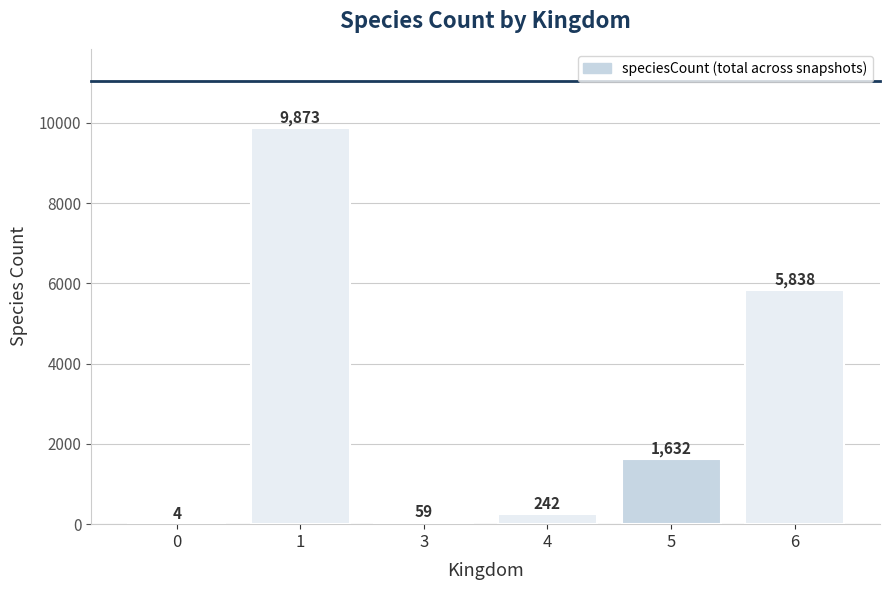

Reading left to right, transcribe all the data shown in this chart.

0=4	1=9873	3=59	4=242	5=1632	6=5838